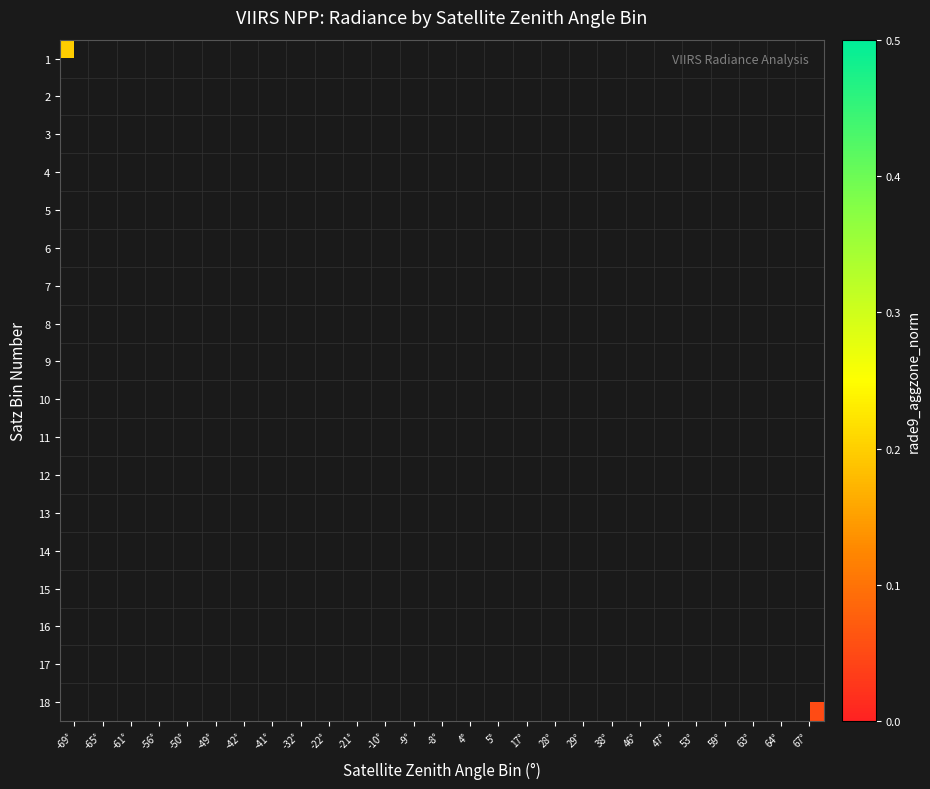

Count the number of categories in the chart.

27